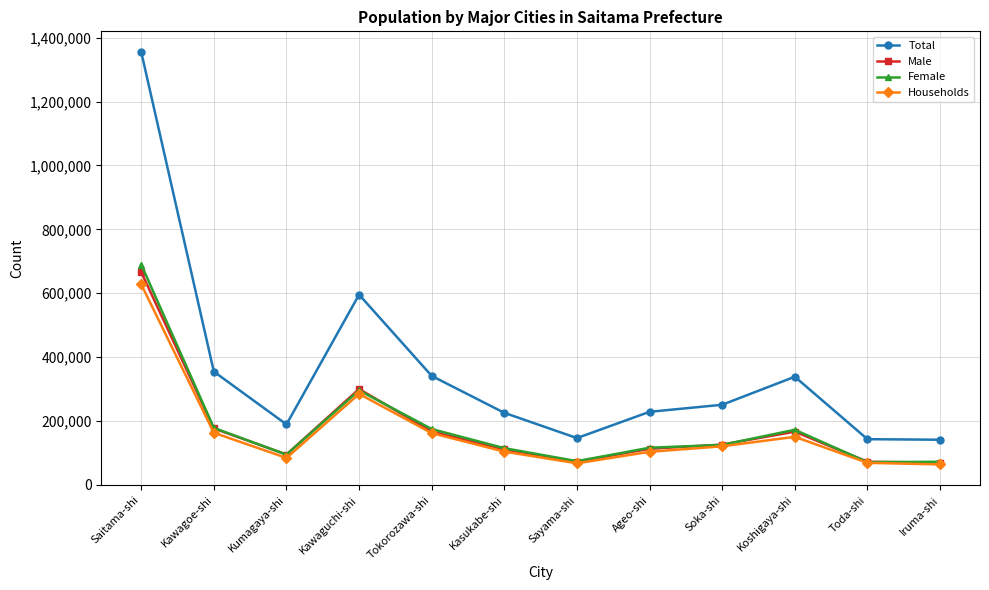

What is the label of the 9th point from the right?

Kawaguchi-shi